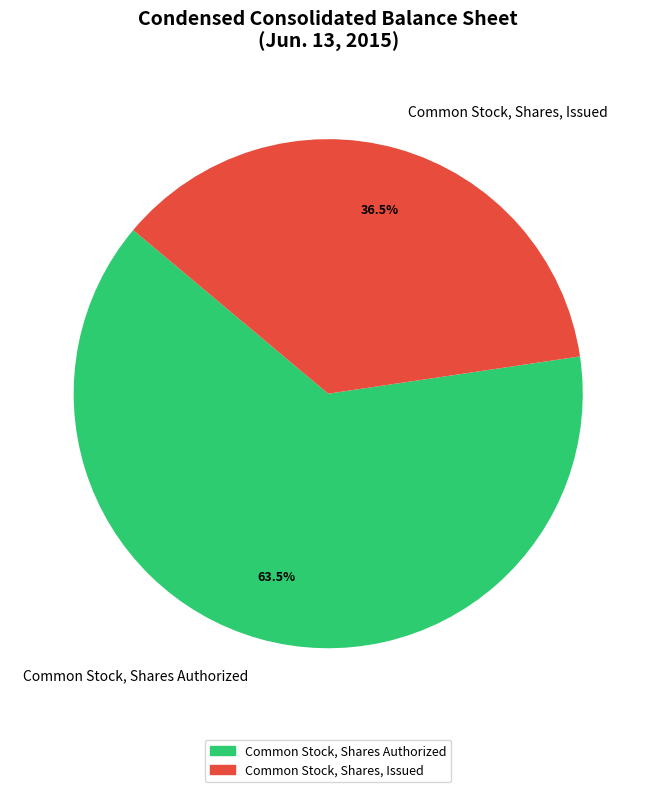

What percentage is NOT represented by Common Stock, Shares Authorized?

36.5%